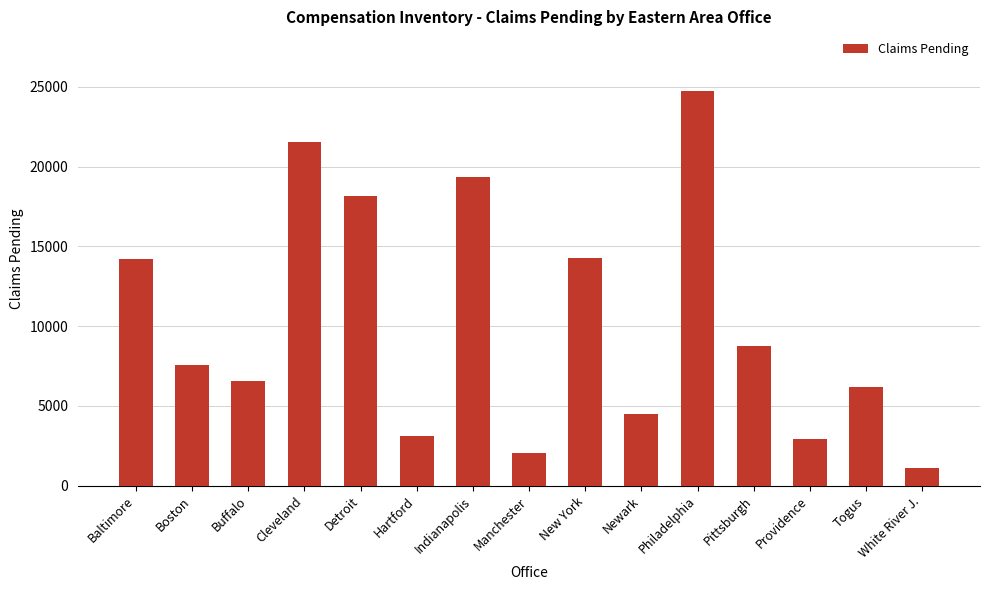

Are the bars horizontal?

No